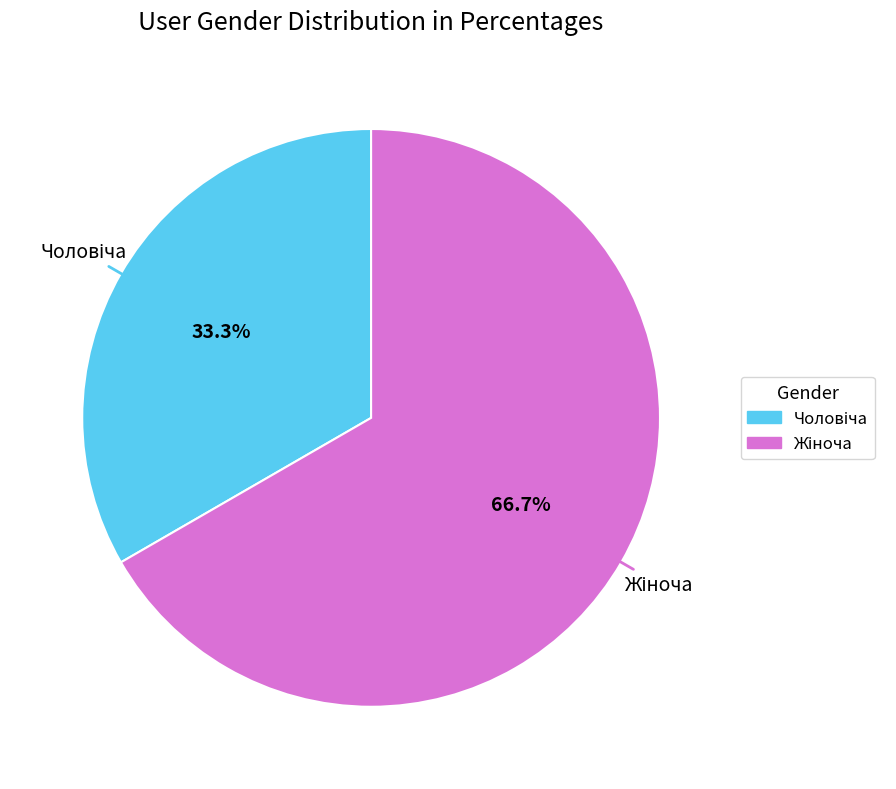

Is there a majority slice in this chart?

Yes